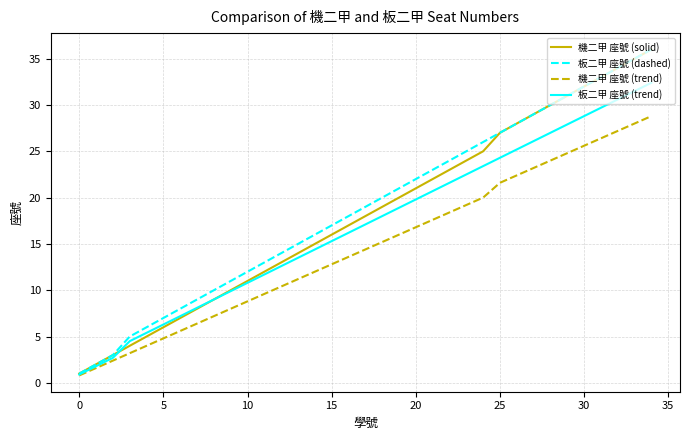

What is the lowest value of the 板二甲 座號 (dashed) series?

1.0